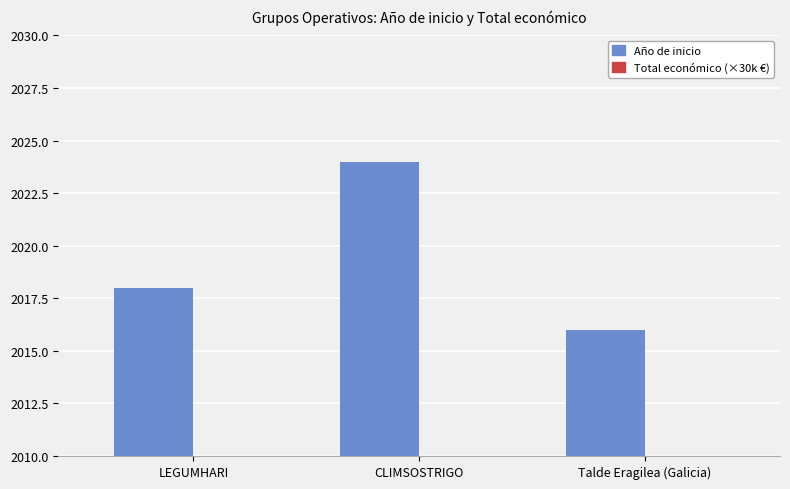

Are the bars grouped side by side (vs. stacked)?

Yes